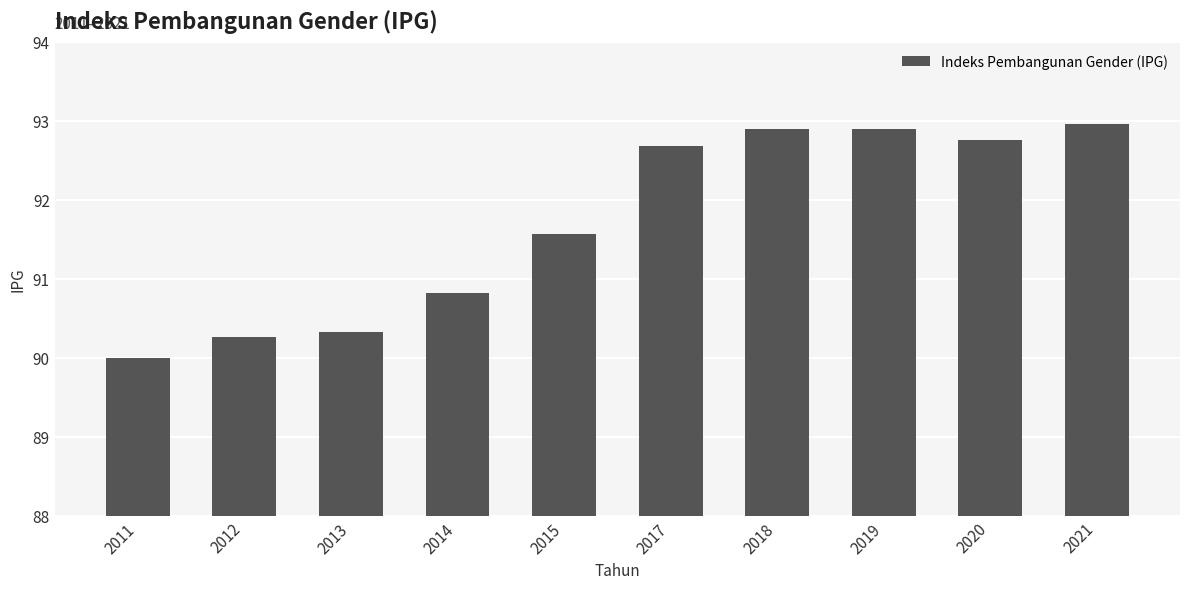

Reading left to right, list all the values displayed in this chart.

2011=90.0	2012=90.3	2013=90.3	2014=90.8	2015=91.6	2017=92.7	2018=92.9	2019=92.9	2020=92.8	2021=93.0